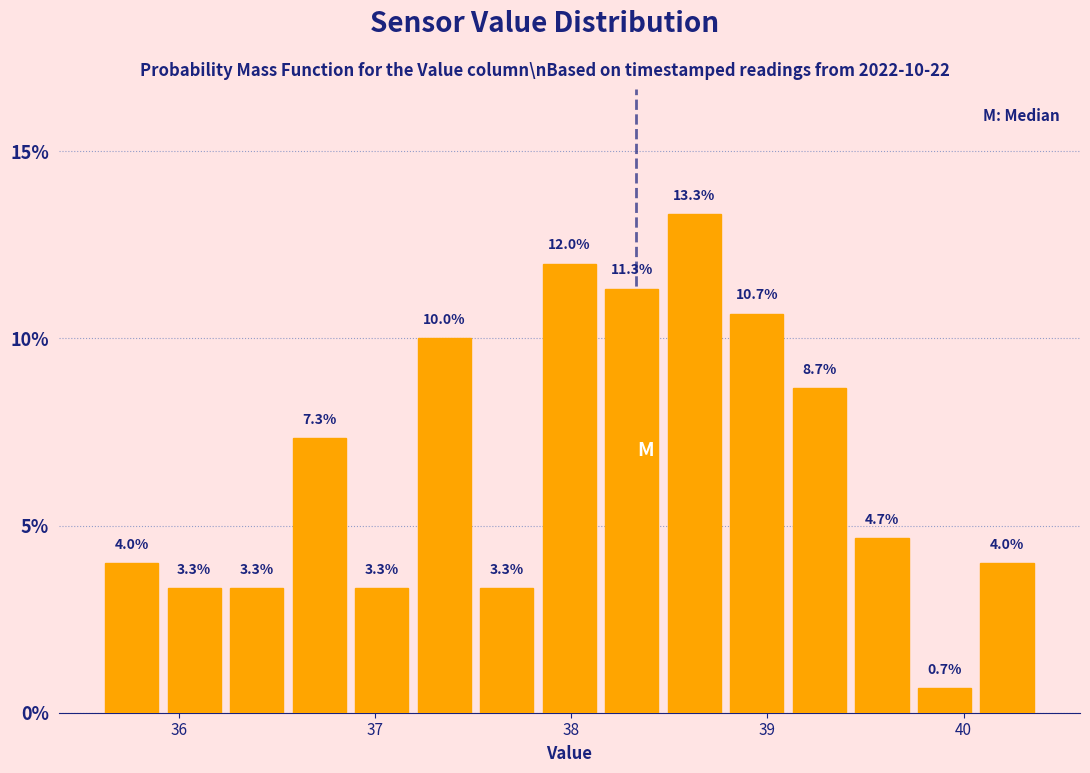

Read against the x-axis, roughly where is the centre of the tallest bar?

38.6